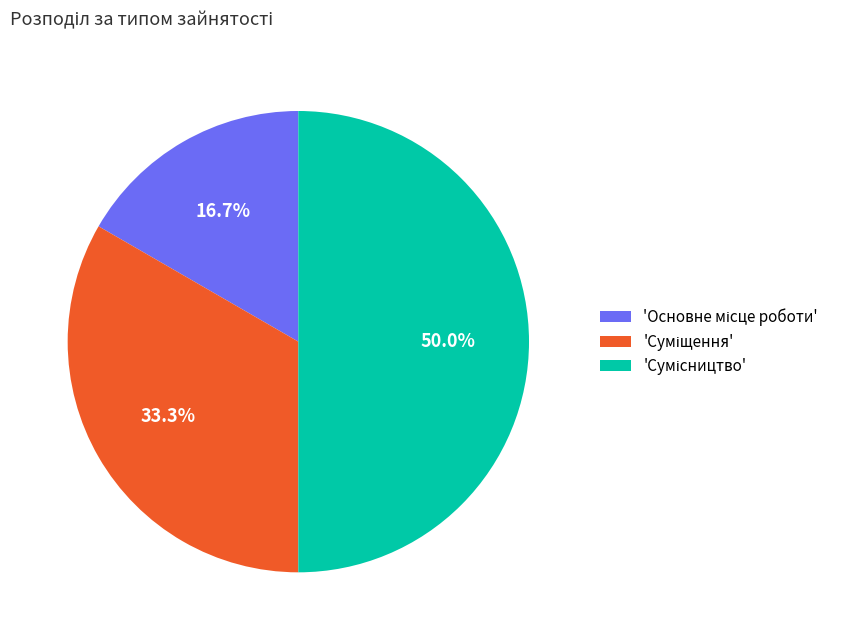

How many segments does this pie chart have?

3